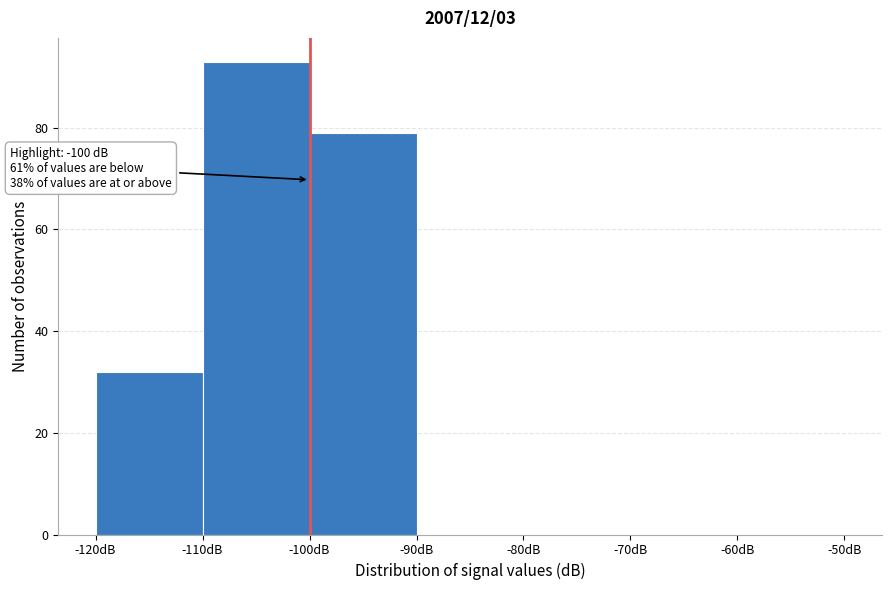

Which range on the x-axis has the tallest bar?

-110 to -100